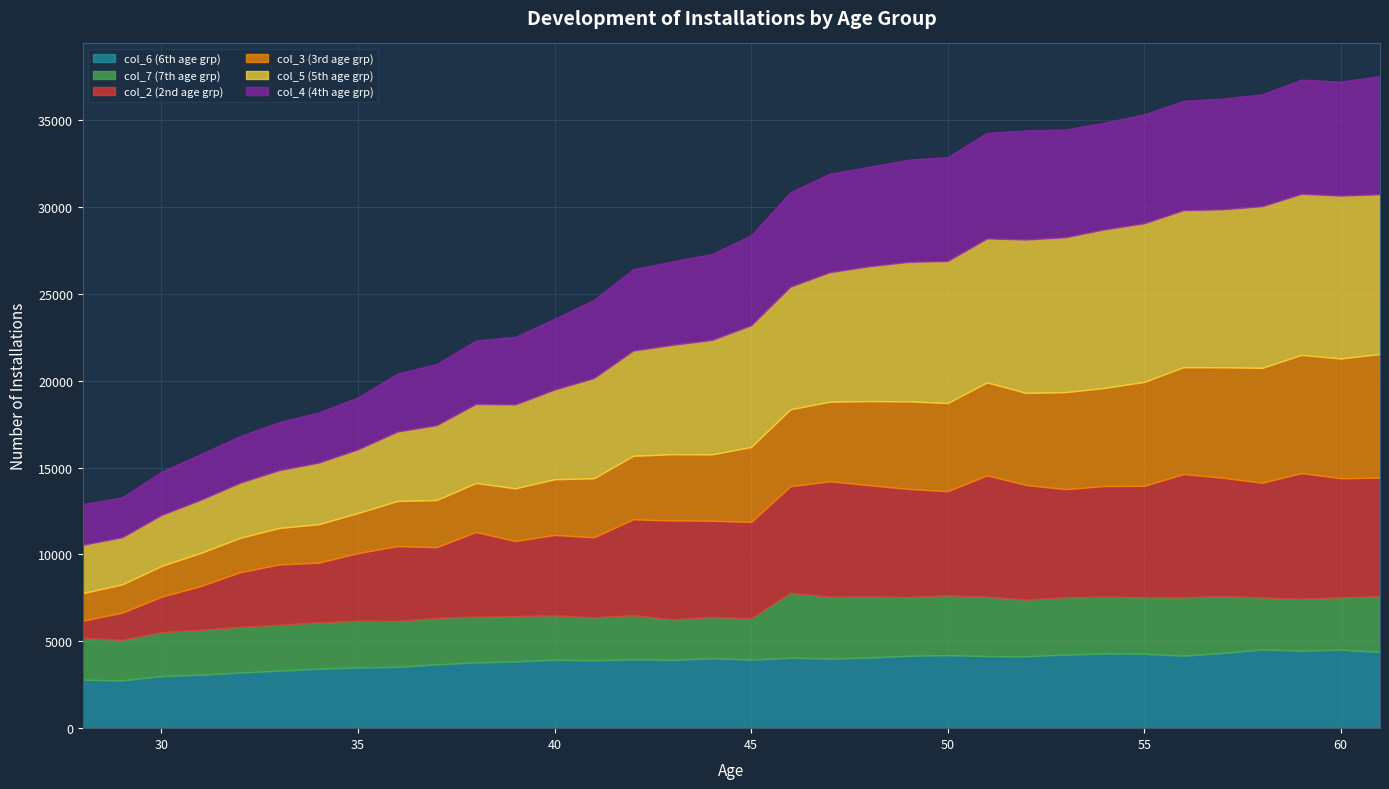

Reading left to right, transcribe all the data shown in this chart.

col_6: 28=2792	29=2751	30=2997	31=3076	32=3201	33=3310	34=3424	35=3492	36=3530	37=3676	38=3787	39=3841	40=3941	41=3904	42=3966	43=3926	44=4027	45=3947	46=4057	47=4008	48=4065	49=4167	50=4205	51=4149	52=4139	53=4235	54=4299	55=4280	56=4173	57=4329	58=4530	59=4465	60=4522	61=4380
col_7: 28=2409	29=2330	30=2531	31=2586	32=2635	33=2641	34=2669	35=2692	36=2643	37=2672	38=2636	39=2614	40=2556	41=2476	42=2537	43=2342	44=2374	45=2383	46=3741	47=3555	48=3517	49=3386	50=3446	51=3418	52=3254	53=3309	54=3269	55=3268	56=3362	57=3281	58=3002	59=2976	60=3017	61=3214
col_2: 28=988	29=1566	30=2040	31=2520	32=3140	33=3476	34=3435	35=3894	36=4309	37=4070	38=4871	39=4321	40=4627	41=4609	42=5521	43=5690	44=5541	45=5542	46=6131	47=6652	48=6410	49=6220	50=5991	51=6986	52=6607	53=6214	54=6376	55=6402	56=7095	57=6810	58=6598	59=7243	60=6850	61=6826
col_3: 28=1588	29=1633	30=1772	31=1911	32=1983	33=2102	34=2215	35=2309	36=2597	37=2717	38=2824	39=3034	40=3208	41=3398	42=3656	43=3816	44=3821	45=4318	46=4429	47=4581	48=4838	49=5043	50=5078	51=5353	52=5301	53=5590	54=5649	55=5983	56=6154	57=6358	58=6614	59=6809	60=6895	61=7120
col_5: 28=2778	29=2710	30=2932	31=3056	32=3171	33=3326	34=3542	35=3667	36=3994	37=4308	38=4548	39=4824	40=5159	41=5769	42=6055	43=6291	44=6584	45=7004	46=7060	47=7455	48=7758	49=8025	50=8175	51=8288	52=8828	53=8915	54=9127	55=9132	56=9038	57=9092	58=9304	59=9270	60=9373	61=9195
col_4: 28=2350	29=2303	30=2493	31=2629	32=2689	33=2773	34=2890	35=2991	36=3339	37=3521	38=3658	39=3895	40=4076	41=4507	42=4686	43=4803	44=4955	45=5180	46=5444	47=5674	48=5726	49=5891	50=5982	51=6081	52=6286	53=6202	54=6149	55=6274	56=6298	57=6378	58=6449	59=6575	60=6569	61=6809